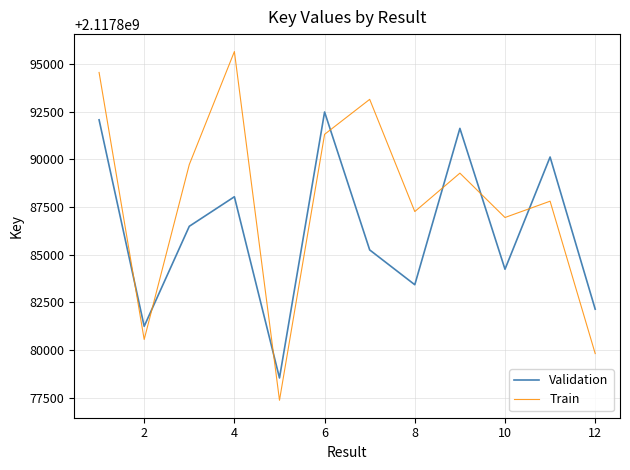

List the series in order of their overall mean, lowest first.

Validation, Train